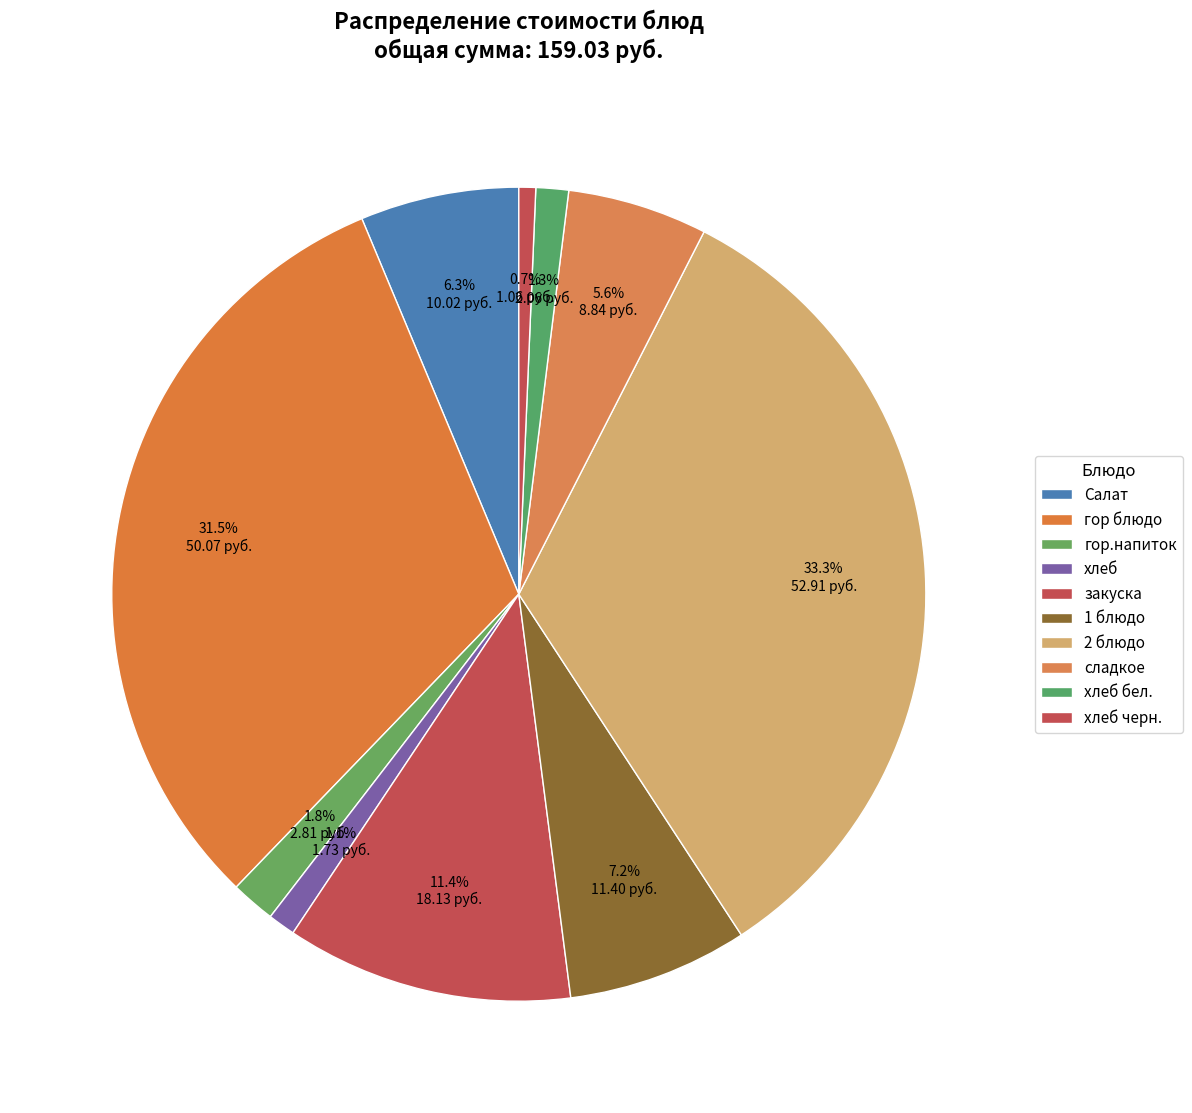

Is it true that хлеб черн. is 15% of the pie?

False